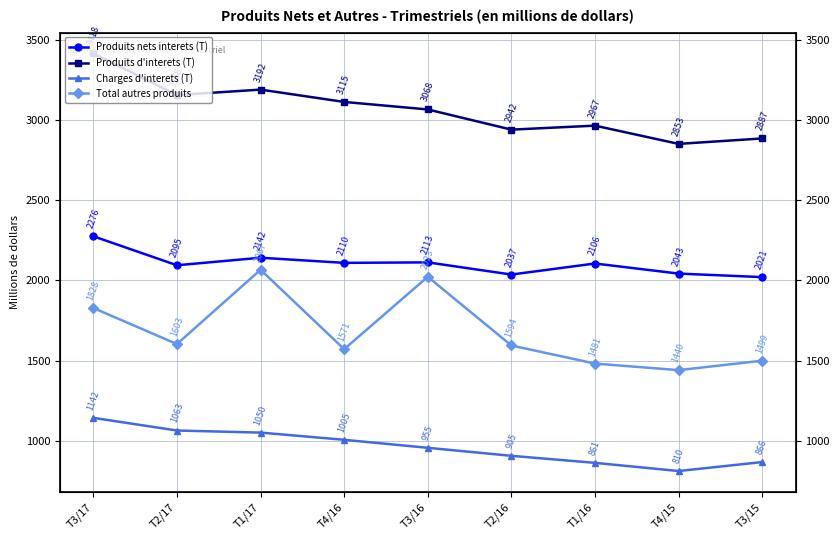

At T3/16, list the series in order from largest to smallest.

Produits d'interets (T), Produits nets interets (T), Total autres produits, Charges d'interets (T)